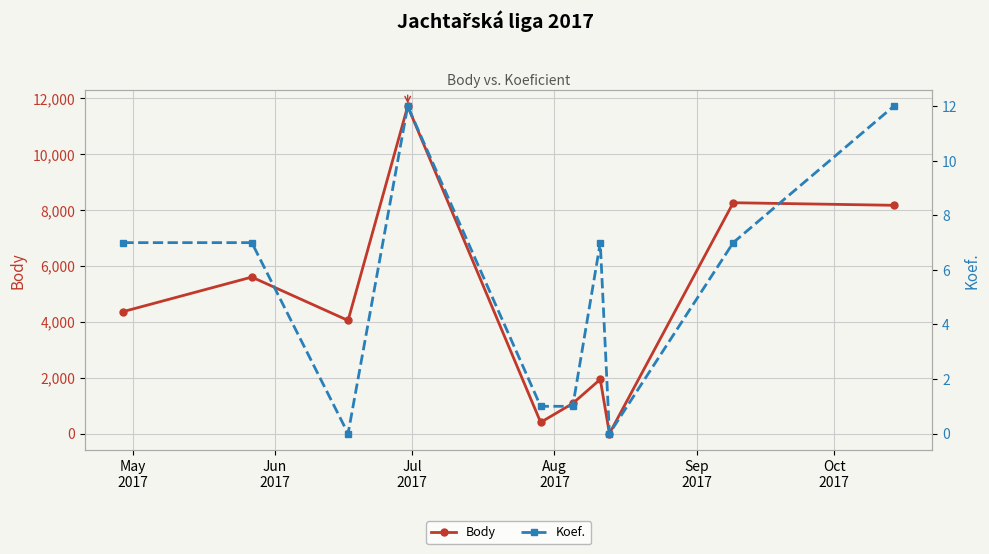

Rank the series by their average value, from highest to lowest.

Body, Koef.